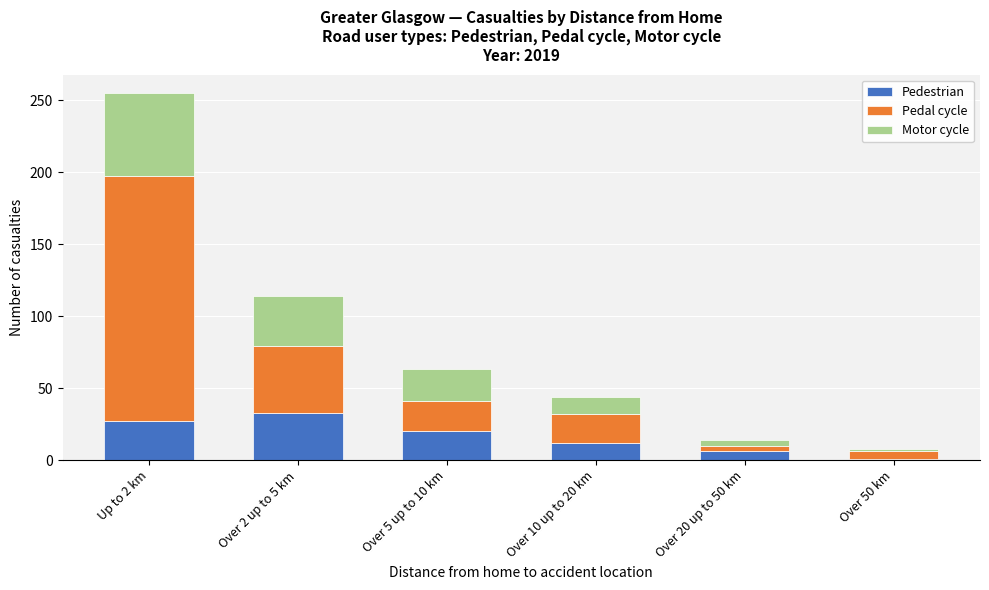

Reading left to right, list the values for the Pedestrian series.

Up to 2 km=27	Over 2 up to 5 km=33	Over 5 up to 10 km=20	Over 10 up to 20 km=12	Over 20 up to 50 km=6	Over 50 km=1